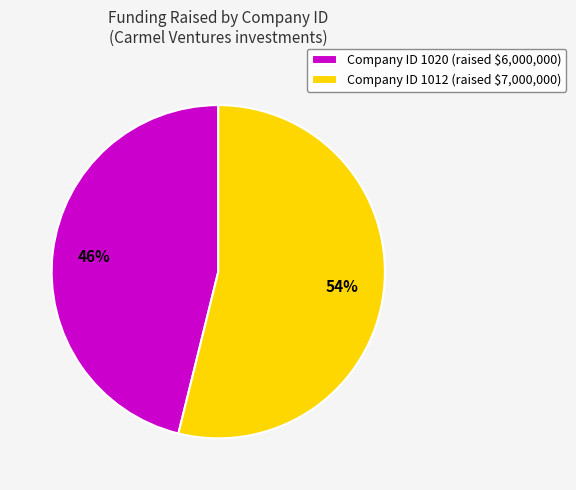

To the nearest percent, what is the average slice percentage?

50%